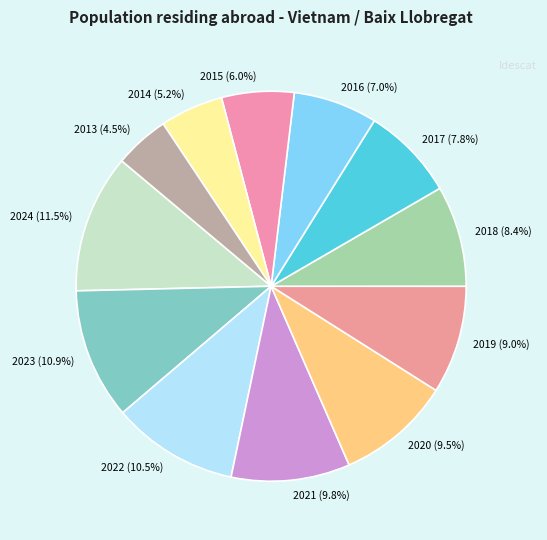

Count the number of slices in the pie.

12